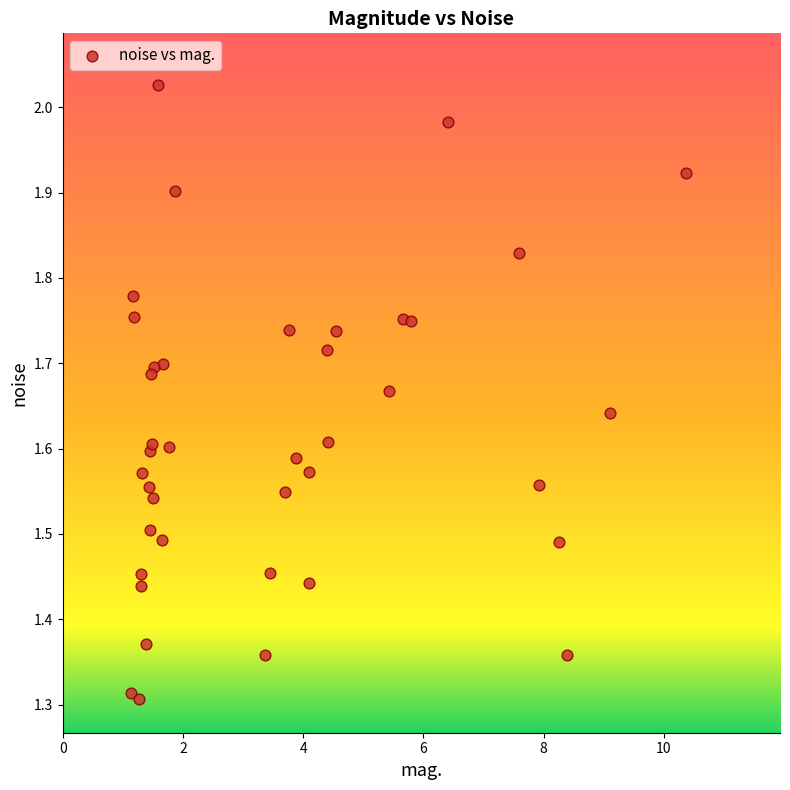

What is the range of Y values (max minus min)?

0.7